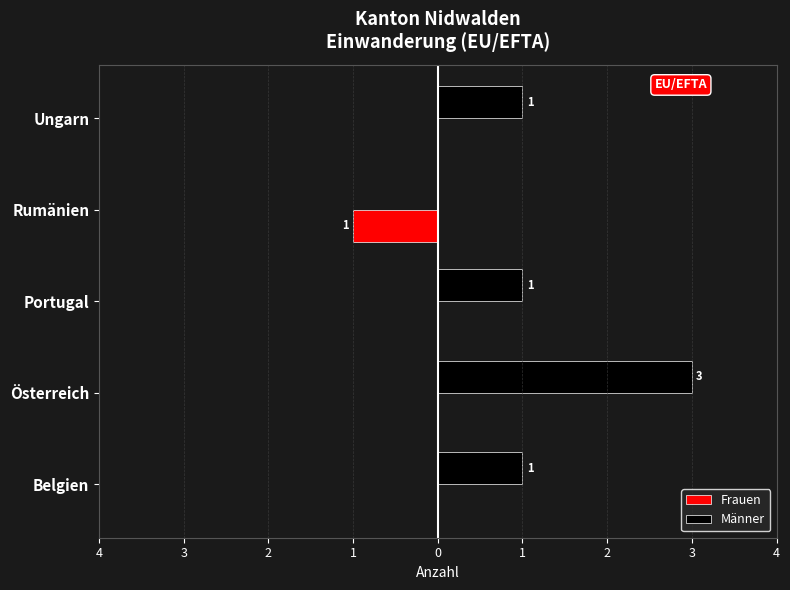

What are all the series names shown in the legend?

Frauen, Männer